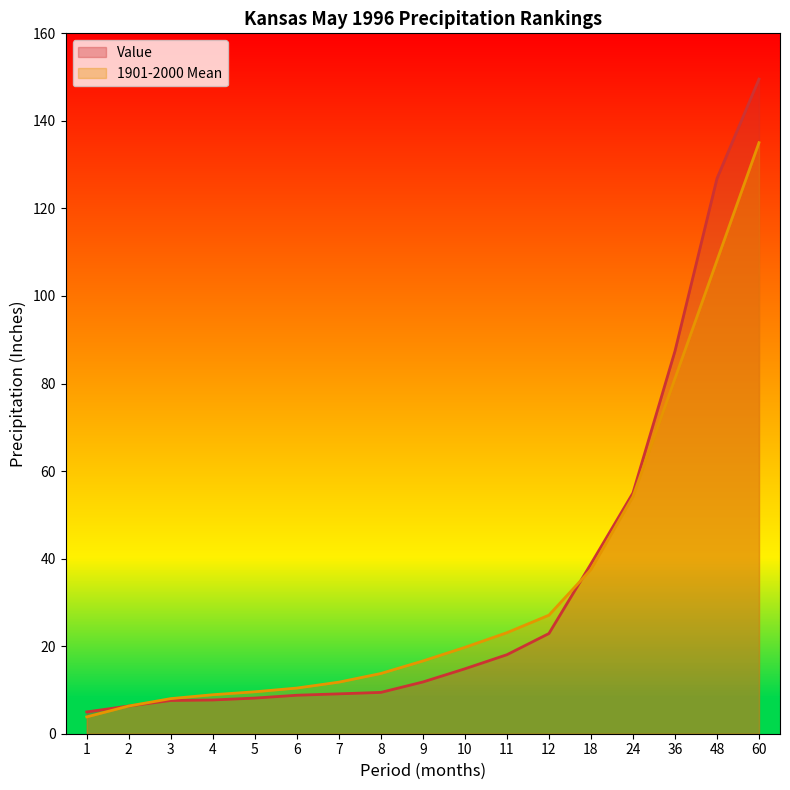

Reading left to right, extract all data points from this chart.

Value: 1=5.0	2=6.3	3=7.6	4=7.7	5=8.1	6=8.8	7=9.1	8=9.4	9=11.8	10=14.8	11=18.1	12=22.9	18=38.8	24=55.0	36=87.4	48=126.8	60=149.5
1901-2000 Mean: 1=3.9	2=6.3	3=8.0	4=8.9	5=9.6	6=10.4	7=11.8	8=13.8	9=16.6	10=19.7	11=23.1	12=27.1	18=37.5	24=54.2	36=81.2	48=108.1	60=135.0